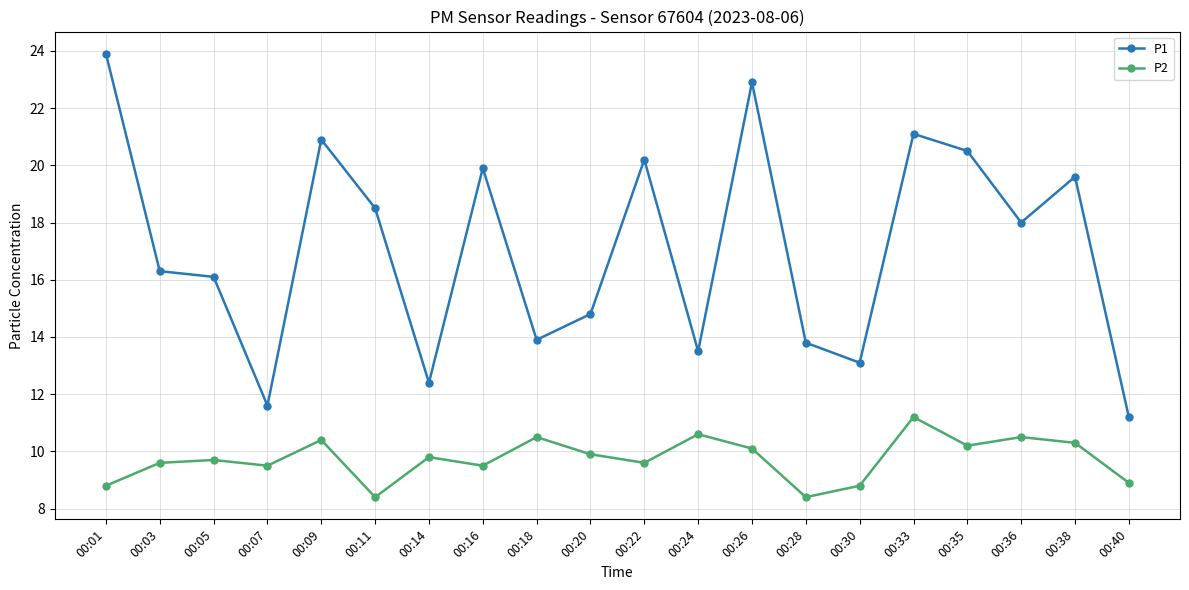

Which series has the largest range (max minus min)?

P1